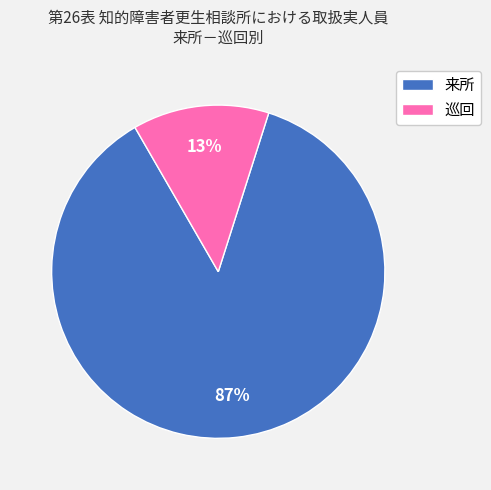

Does any single category account for the majority?

Yes